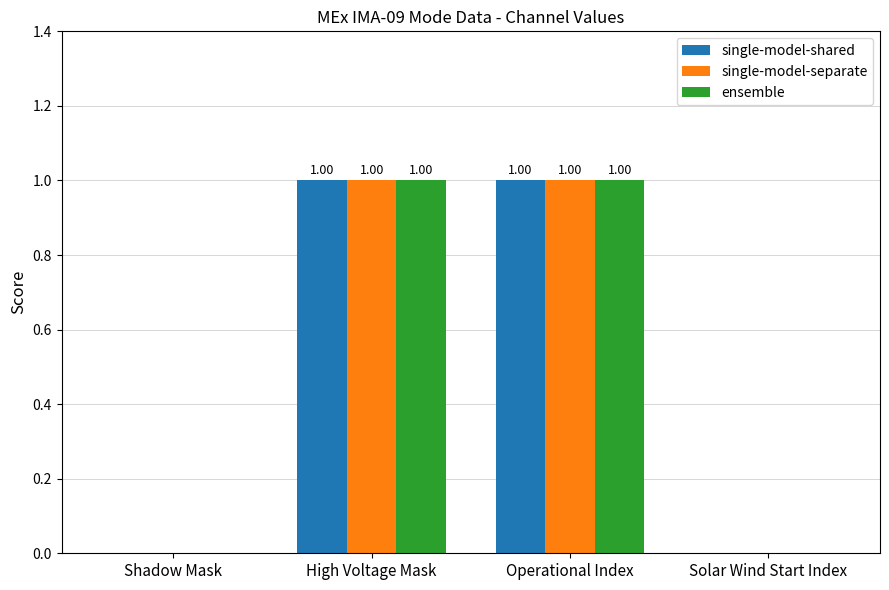

What is the difference between the maximum and second lowest values in the ensemble series?

1